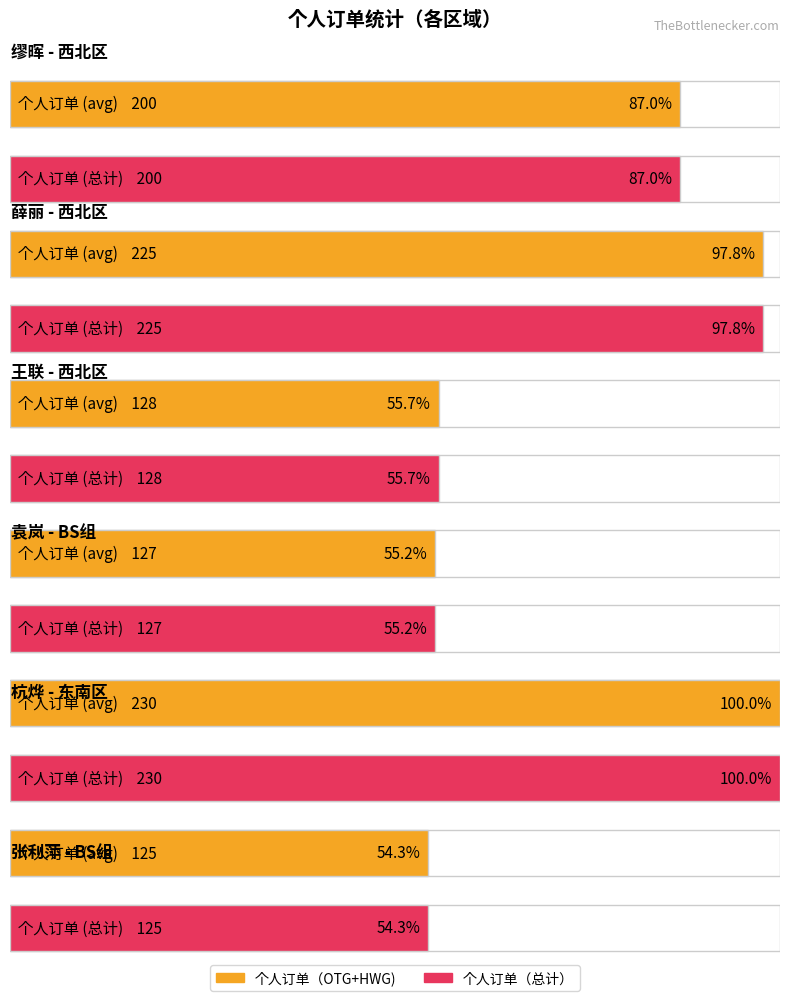

True or false: 个人订单（OTG+HWG) has a value of 200 at 缪晖.

True